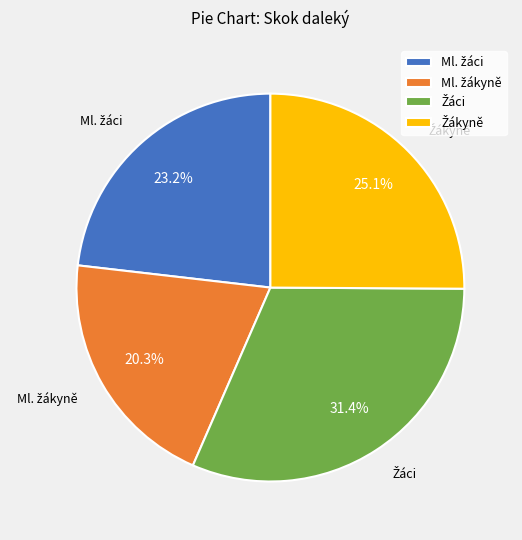

Does any single category account for the majority?

No